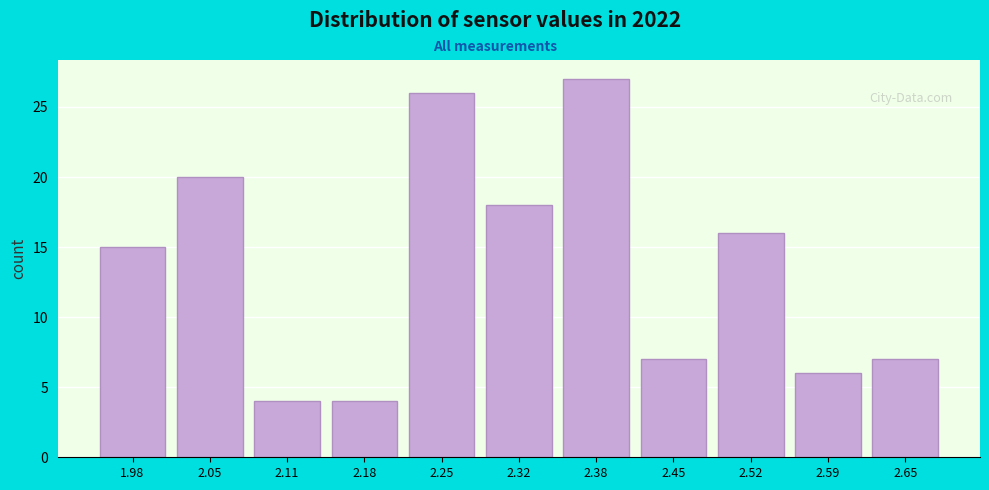

Reading left to right, transcribe all the data shown in this chart.

1.98=15	2.05=20	2.11=4	2.18=4	2.25=26	2.32=18	2.38=27	2.45=7	2.52=16	2.59=6	2.65=7